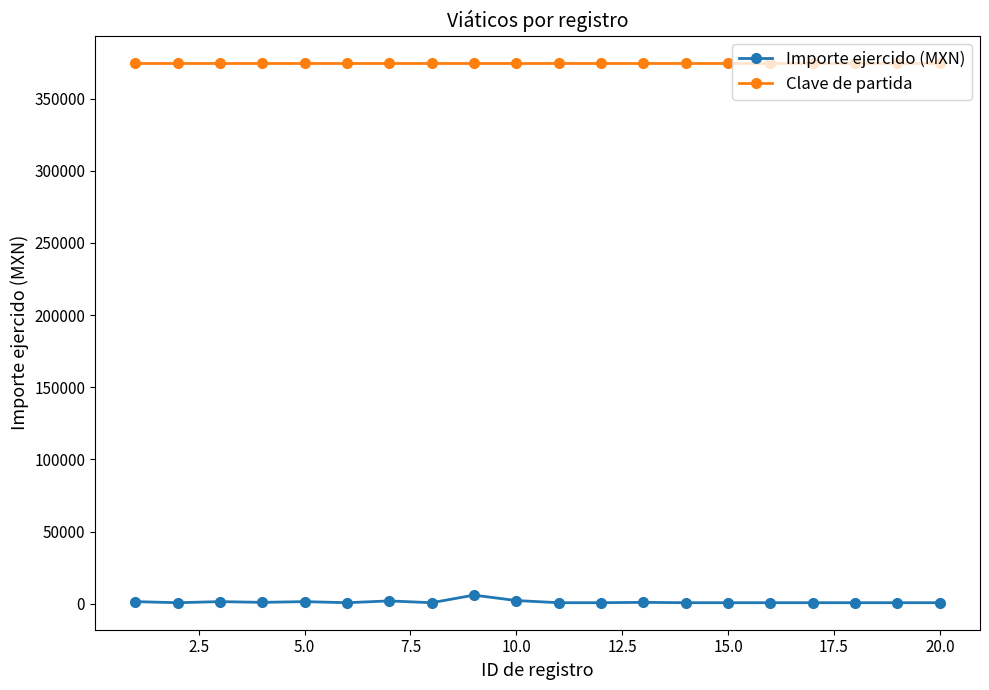

True or false: Clave de partida and Importe ejercido (MXN) intersect in this chart.

False